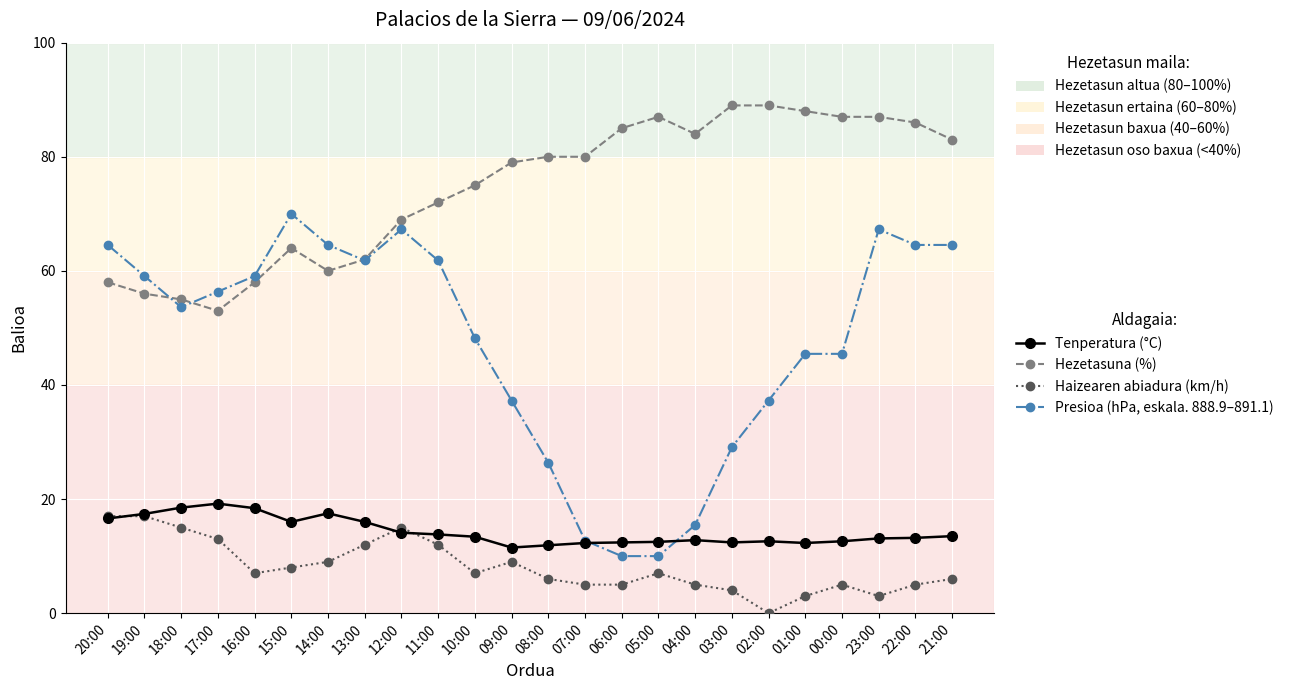

Count the number of data series in this chart.

4